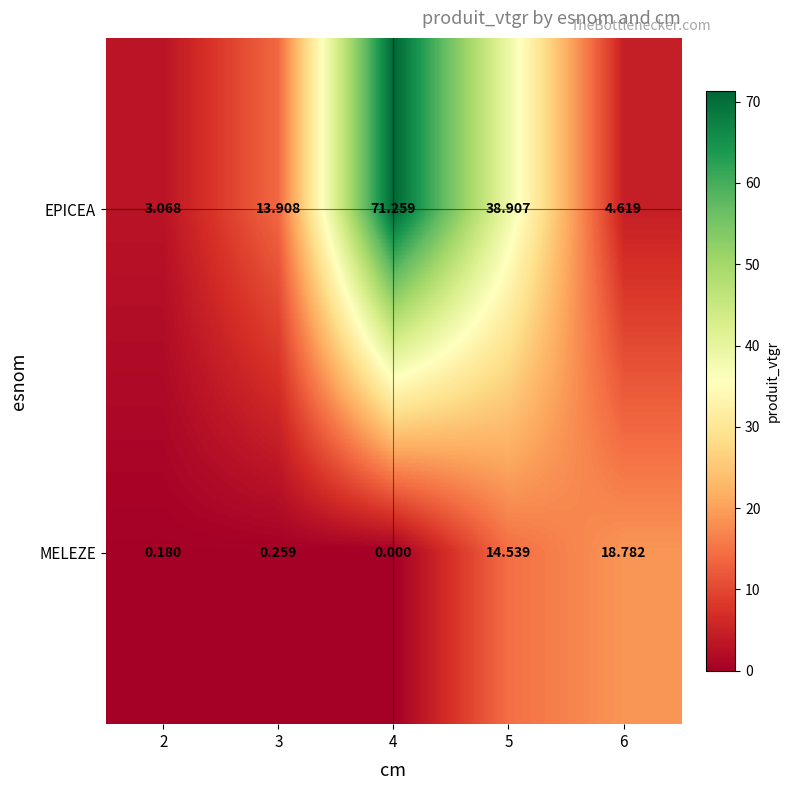

Which series has the largest total across all categories?

EPICEA